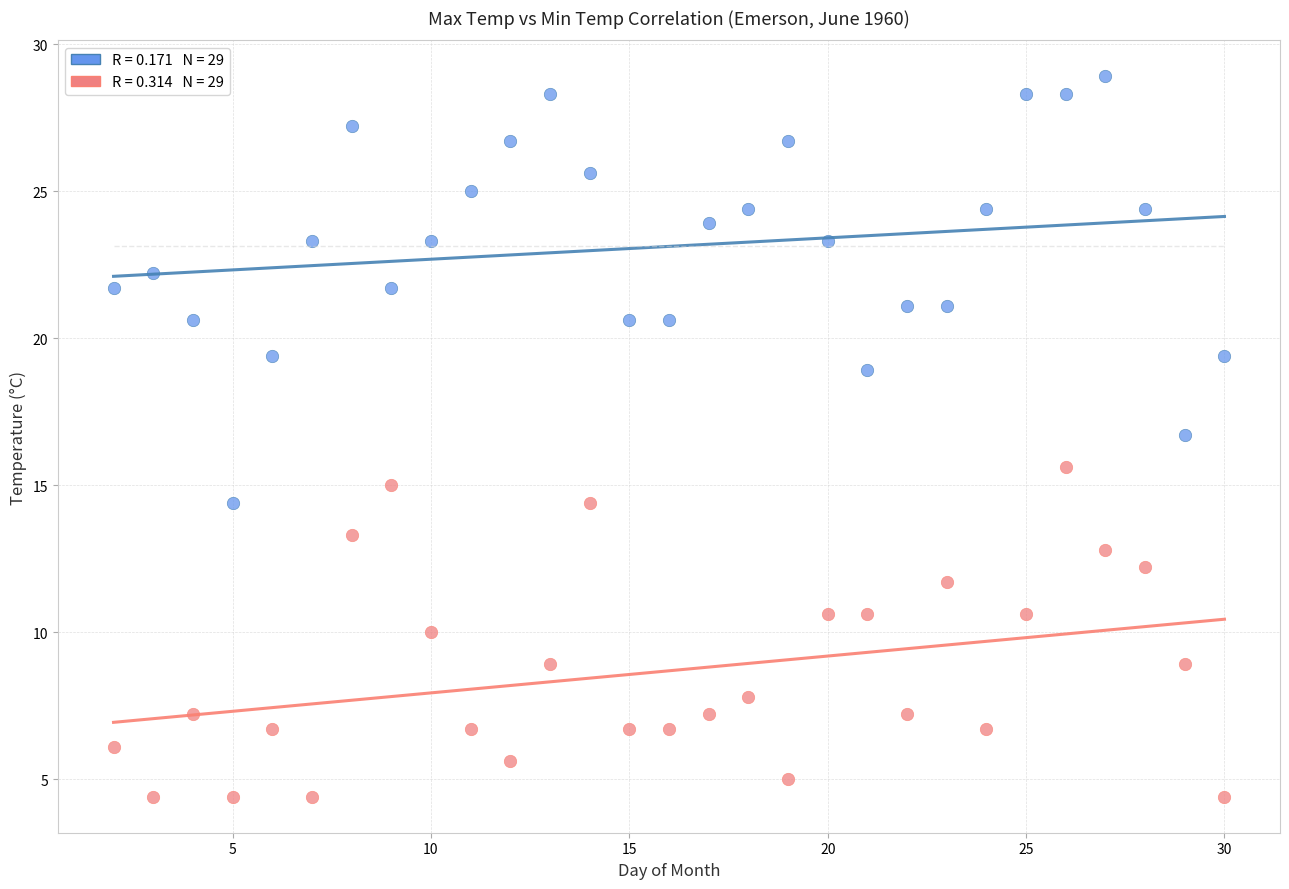

Across all series, what Y value is closest to 16?

15.6